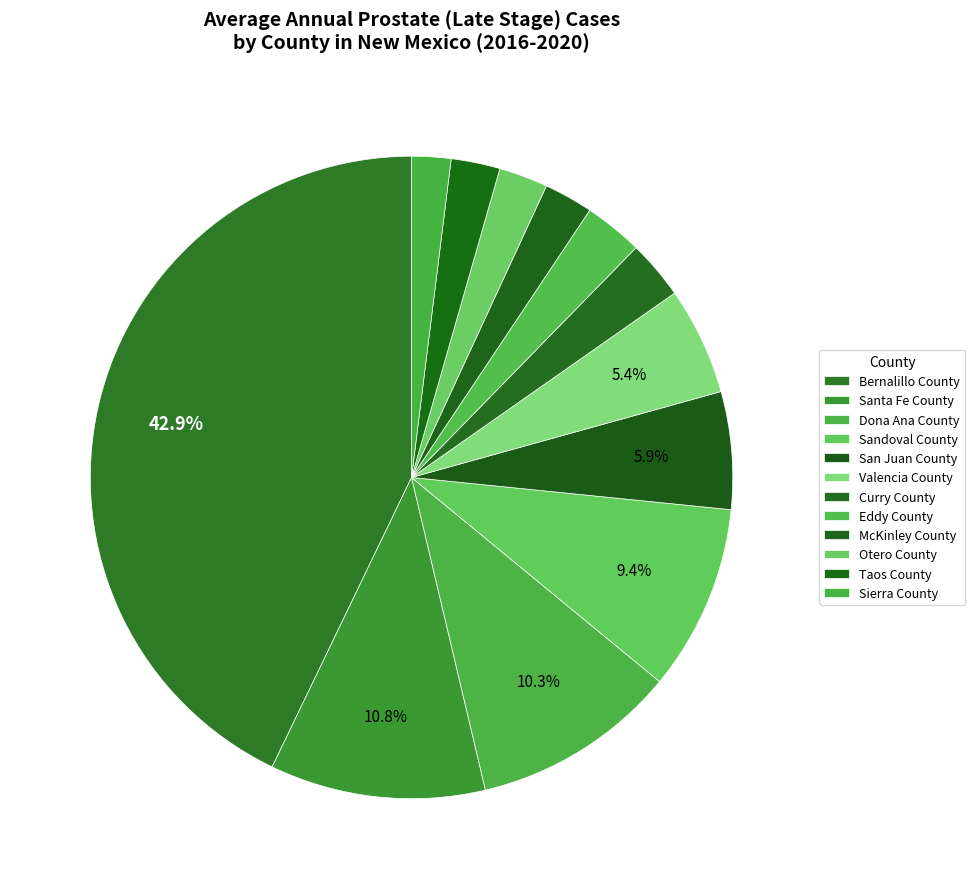

Which slice is the largest?

Bernalillo County